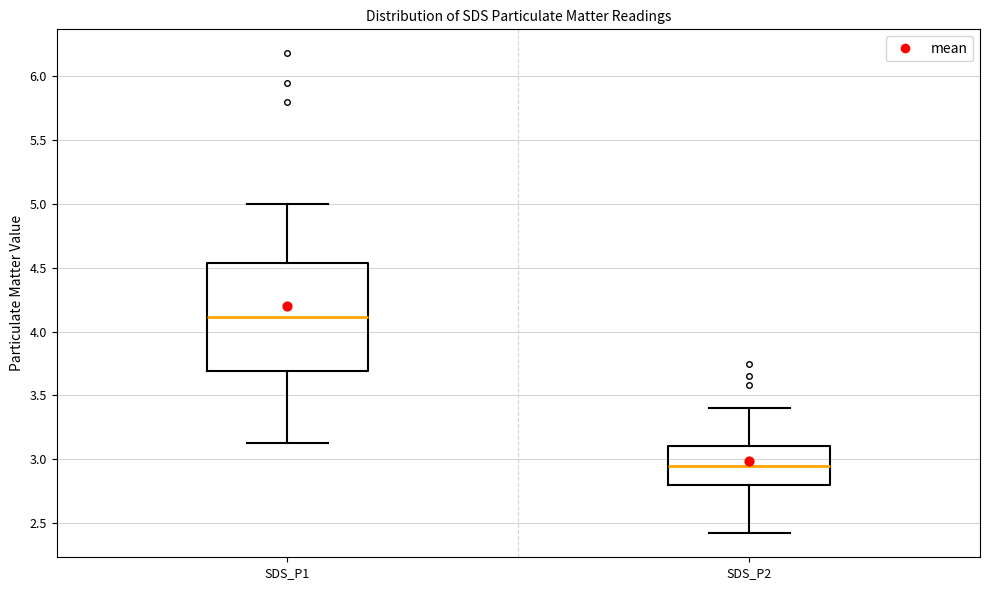

Comparing the boxes themselves (not the whiskers), which one is the tallest?

SDS_P1